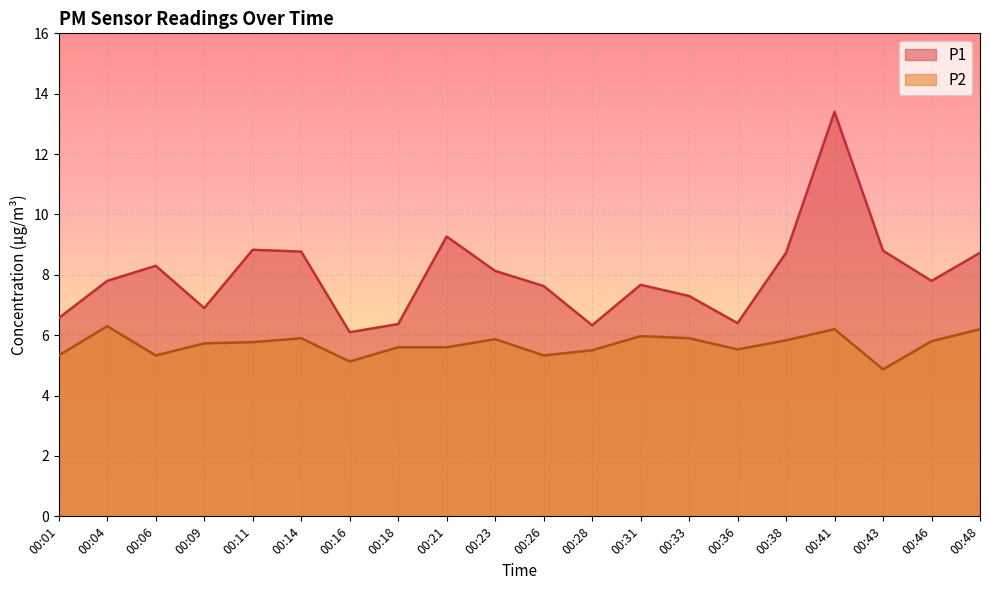

Is it true that P1 equals 6.9 at 00:09?

True